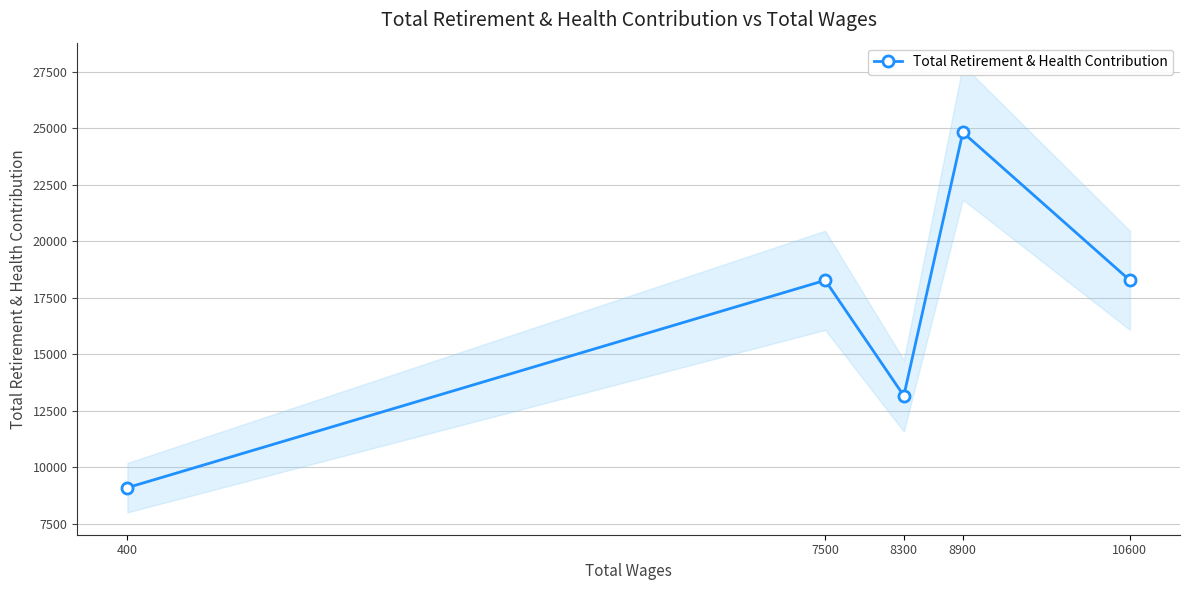

What is the value of the 3rd point from the left?

13166